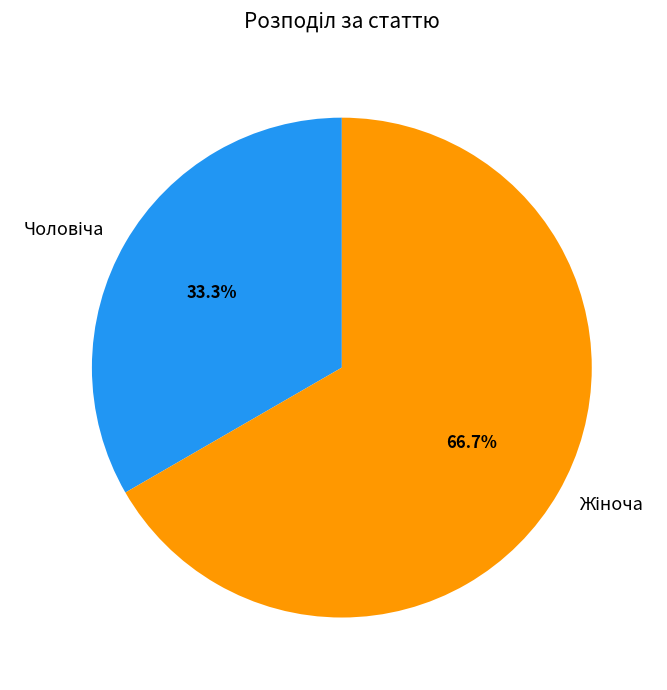

Does any single category account for the majority?

Yes